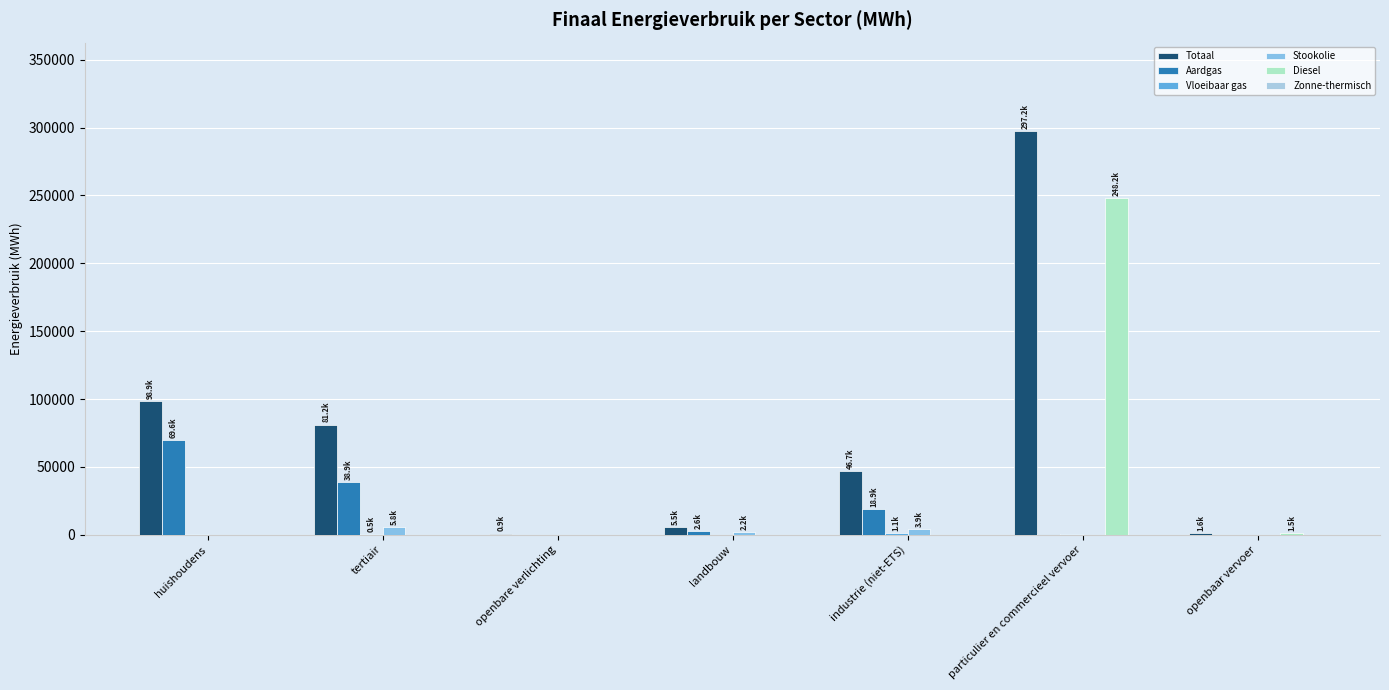

What is the difference between the maximum and second lowest values in the Aardgas series?

69628.6